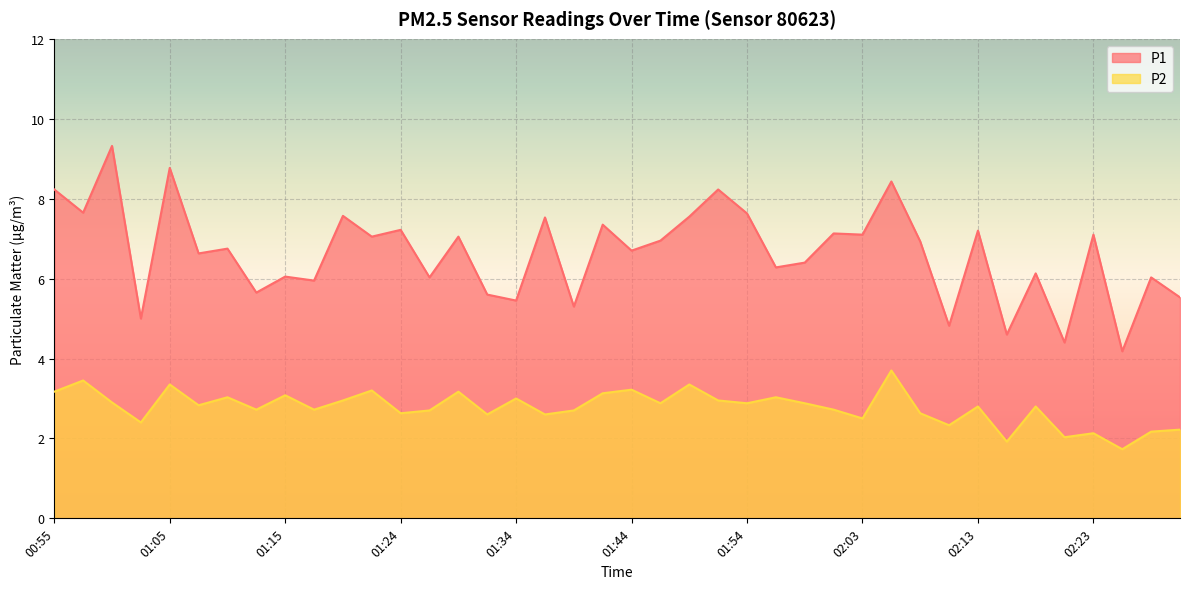

Reading left to right, transcribe all the data shown in this chart.

P1: 8.2	7.7	9.3	5.0	8.8	6.6	6.8	5.7	6.0	6.0	7.6	7.0	7.2	6.0	7.0	5.6	5.5	7.5	5.3	7.3	6.7	7.0	7.5	8.2	7.6	6.3	6.4	7.1	7.1	8.4	6.9	4.8	7.2	4.6	6.1	4.4	7.1	4.2	6.0	5.5
P2: 3.2	3.5	2.9	2.4	3.4	2.8	3.0	2.7	3.1	2.7	3.0	3.2	2.6	2.7	3.2	2.6	3.0	2.6	2.7	3.1	3.2	2.9	3.4	3.0	2.9	3.0	2.9	2.7	2.5	3.7	2.6	2.3	2.8	1.9	2.8	2.0	2.1	1.7	2.2	2.2